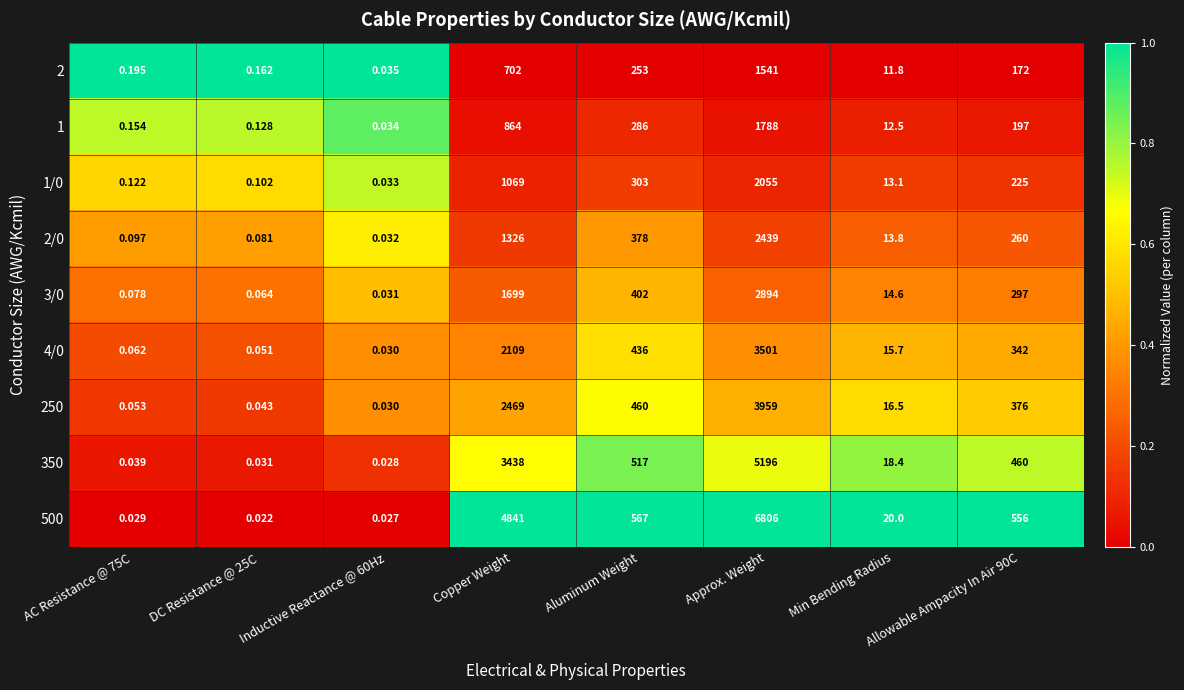

Where does the 350 series first go above 460?

Copper Weight